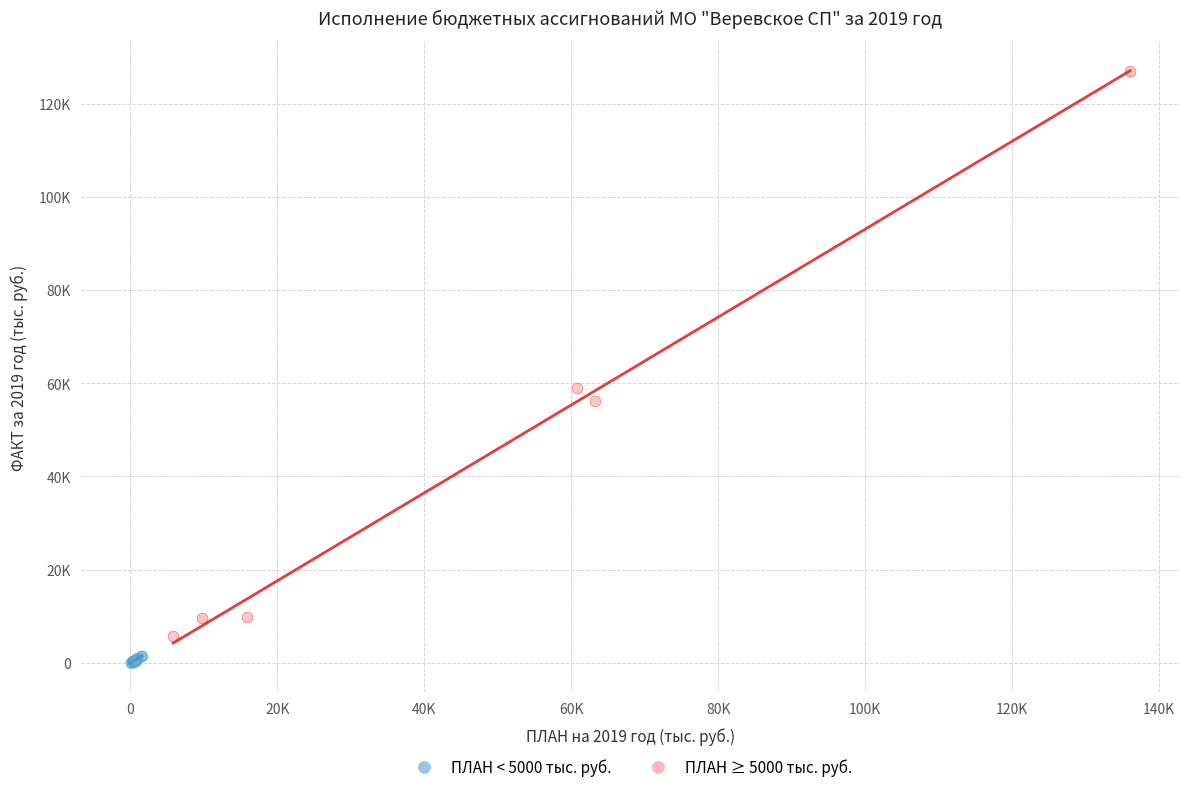

Which series has the widest spread of Y values?

ПЛАН ≥ 5000 тыс. руб.